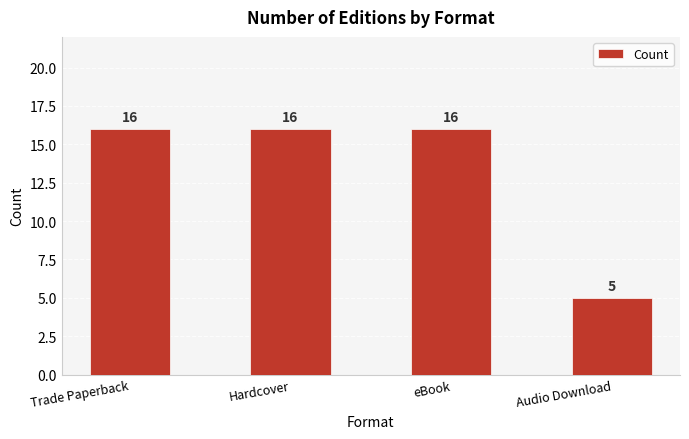

How many bars are there in total?

4